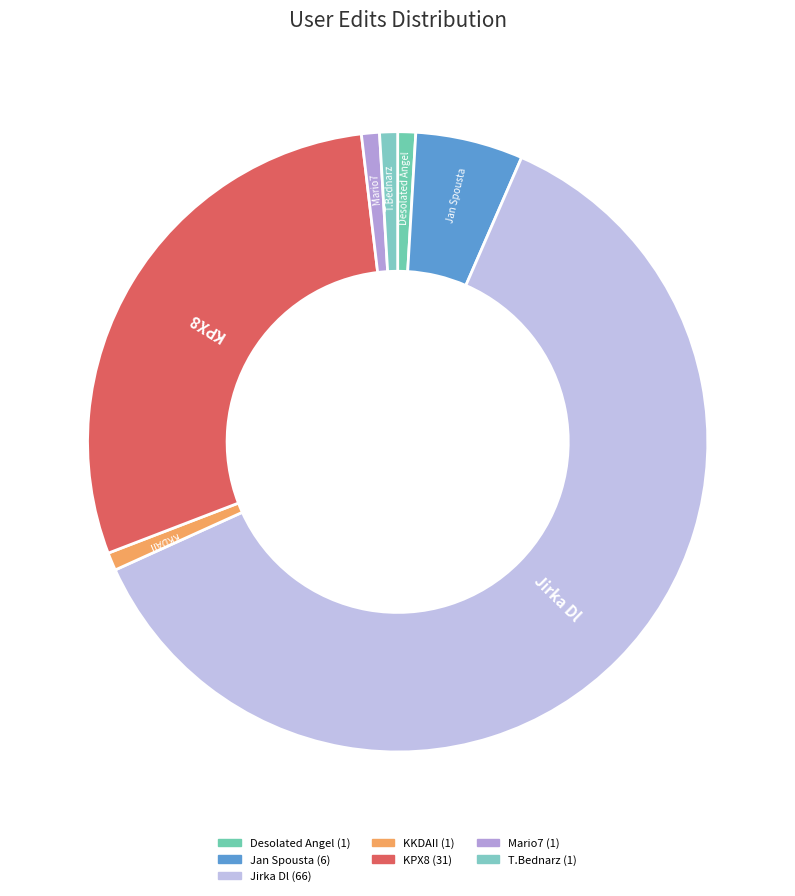

Is it true that KPX8 is 40% of the pie?

False